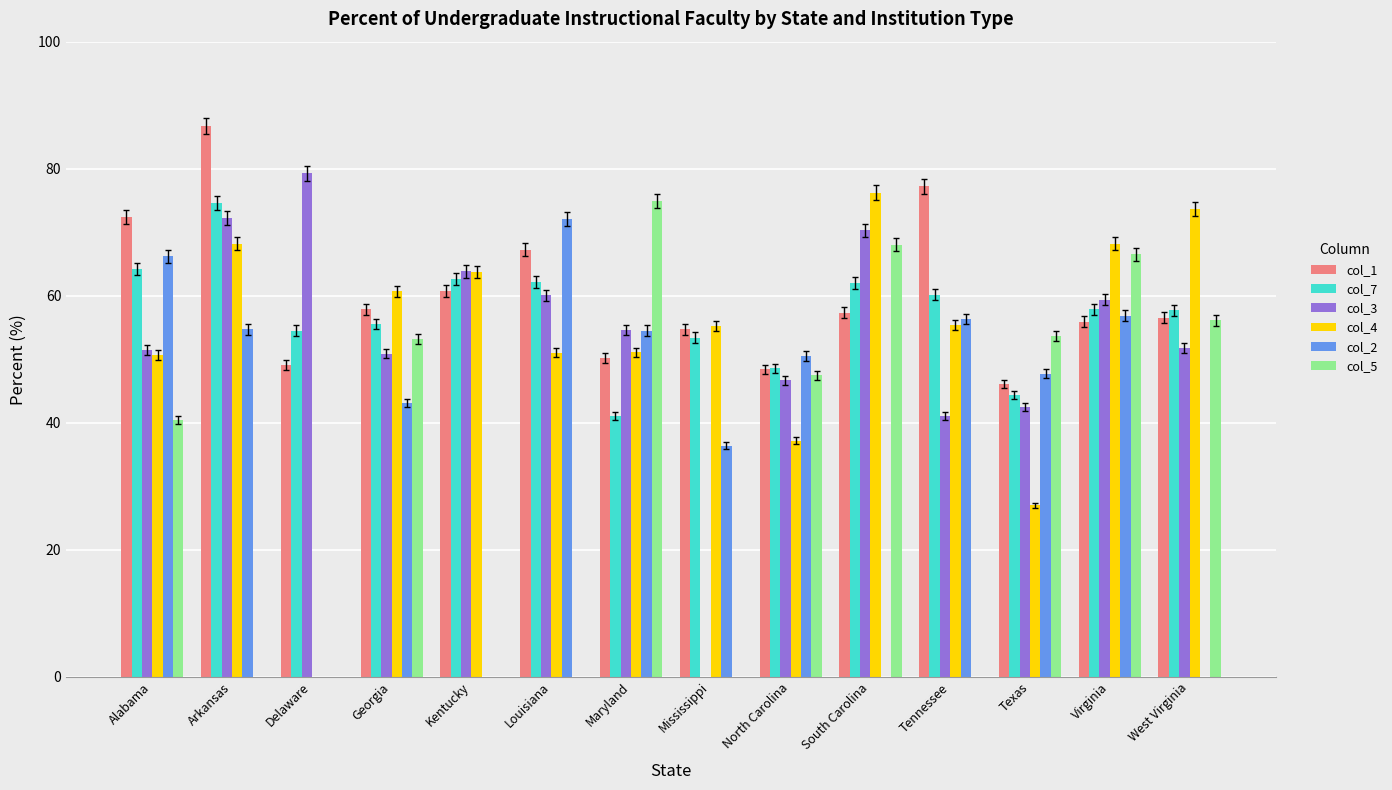

What is the difference between the maximum and second lowest values in the col_1 series?

38.3